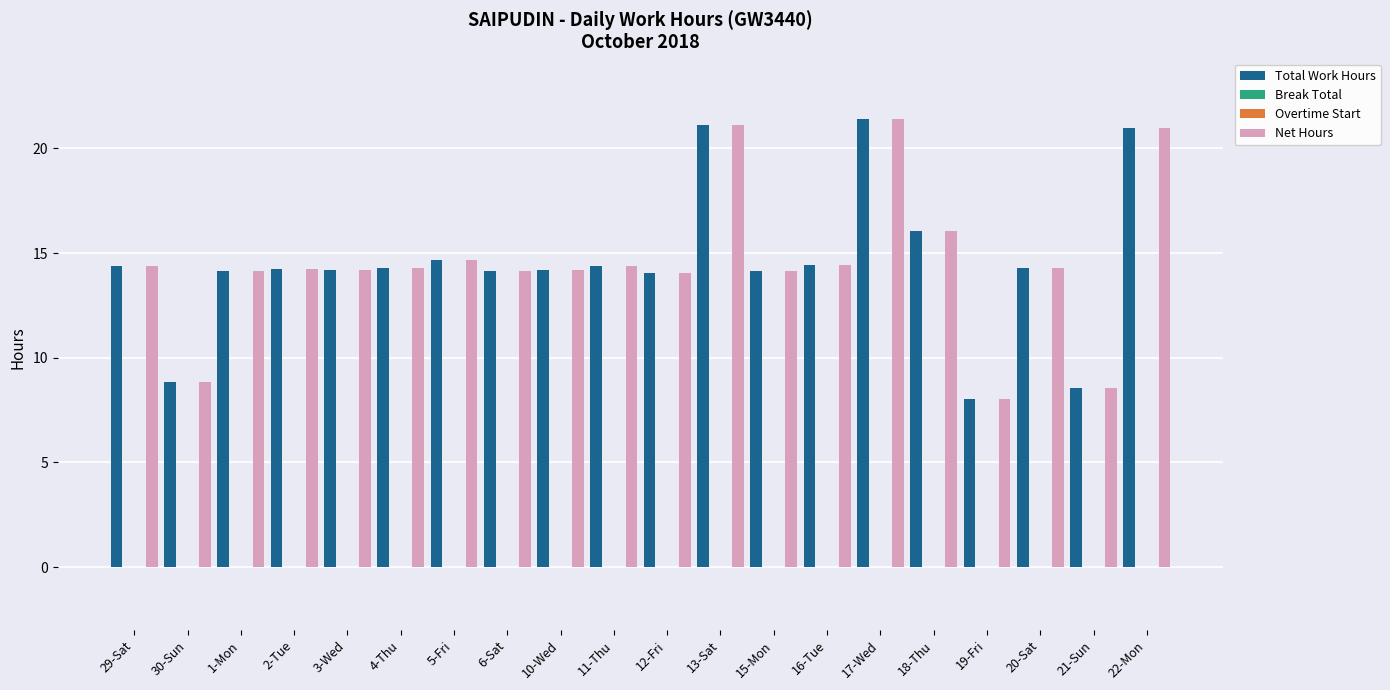

What is the label of the 19th bar from the right?

30-Sun